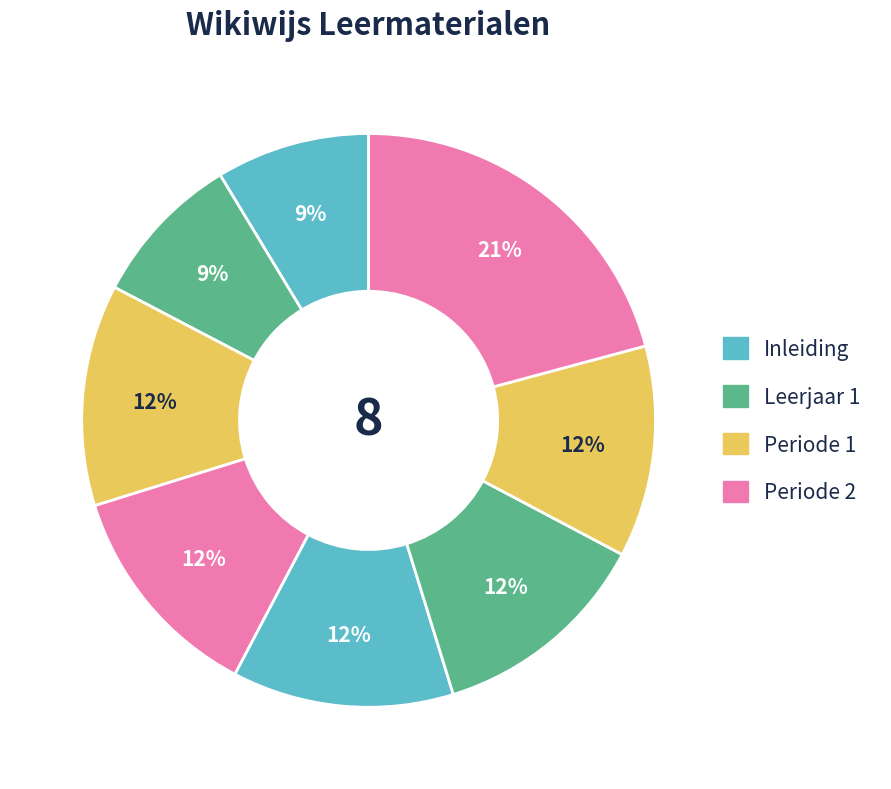

Count the number of slices in the pie.

8